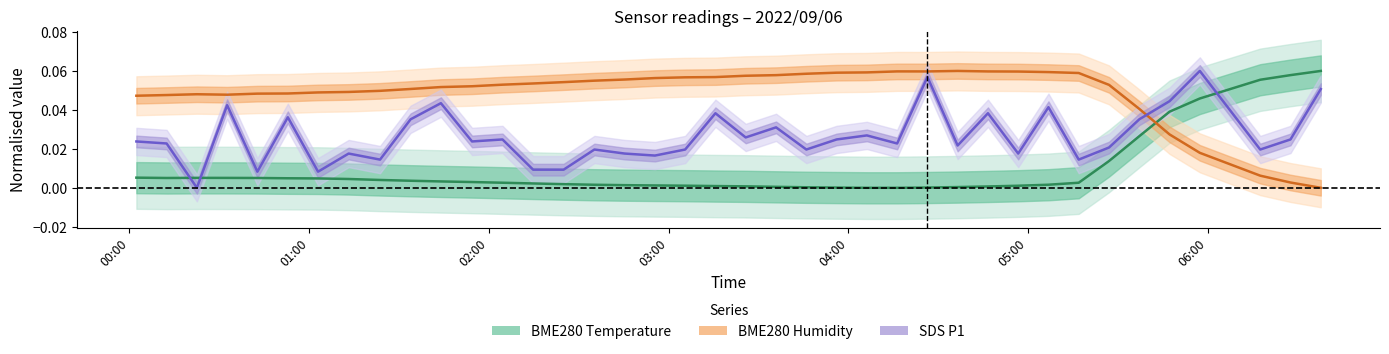

Reading left to right, transcribe all the data shown in this chart.

BME280 Temperature: 0.0	0.0	0.0	0.0	0.0	0.0	0.0	0.0	0.0	0.0	0.0	0.0	0.0	0.0	0.0	0.0	0.0	0.0	0.0	0.0	0.0	0.0	0.0	0.0	0.0	0.0	0.0	0.0	0.0	0.0	0.0	0.0	0.0	0.0	0.0	0.0	0.1	0.1	0.1
BME280 Humidity: 0.0	0.0	0.0	0.0	0.0	0.0	0.0	0.0	0.0	0.1	0.1	0.1	0.1	0.1	0.1	0.1	0.1	0.1	0.1	0.1	0.1	0.1	0.1	0.1	0.1	0.1	0.1	0.1	0.1	0.1	0.1	0.1	0.1	0.0	0.0	0.0	0.0	0.0	0.0
SDS P1: 0.0	0.0	0.0	0.0	0.0	0.0	0.0	0.0	0.0	0.0	0.0	0.0	0.0	0.0	0.0	0.0	0.0	0.0	0.0	0.0	0.0	0.0	0.0	0.0	0.0	0.0	0.1	0.0	0.0	0.0	0.0	0.0	0.0	0.0	0.0	0.1	0.0	0.0	0.1